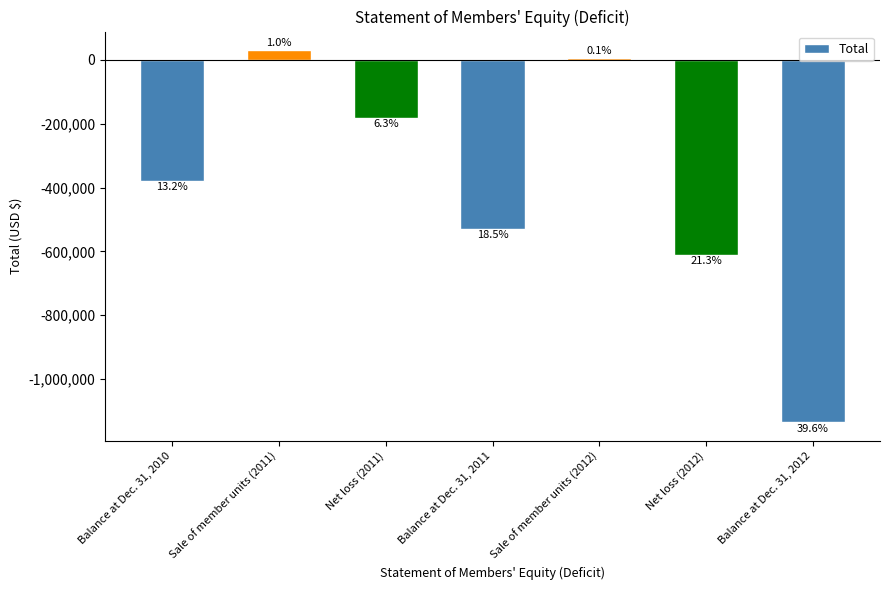

Does the chart contain any negative values?

Yes